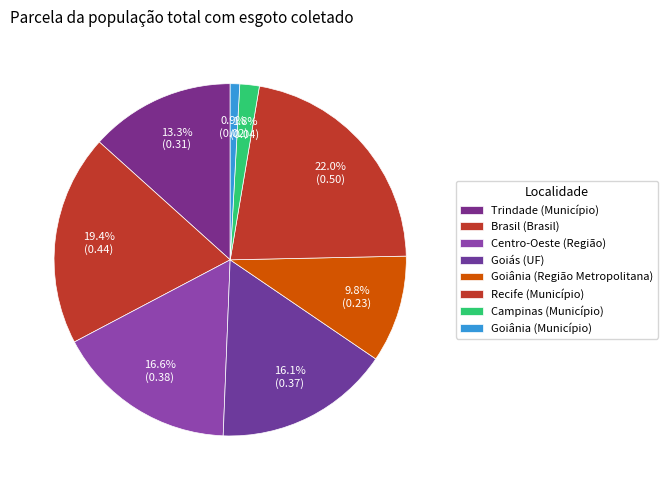

To the nearest percent, what is the difference between the Brasil (Brasil) and Goiânia (Região Metropolitana) slice percentages?

10%